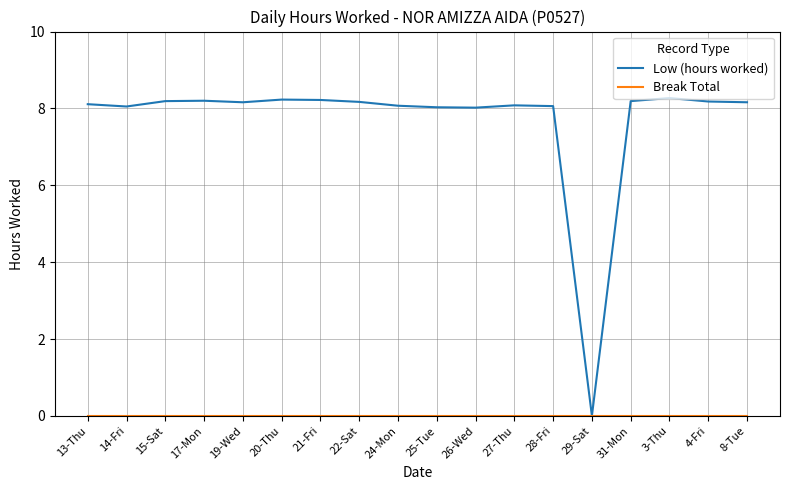

Which series has the widest spread of values?

Low (hours worked)